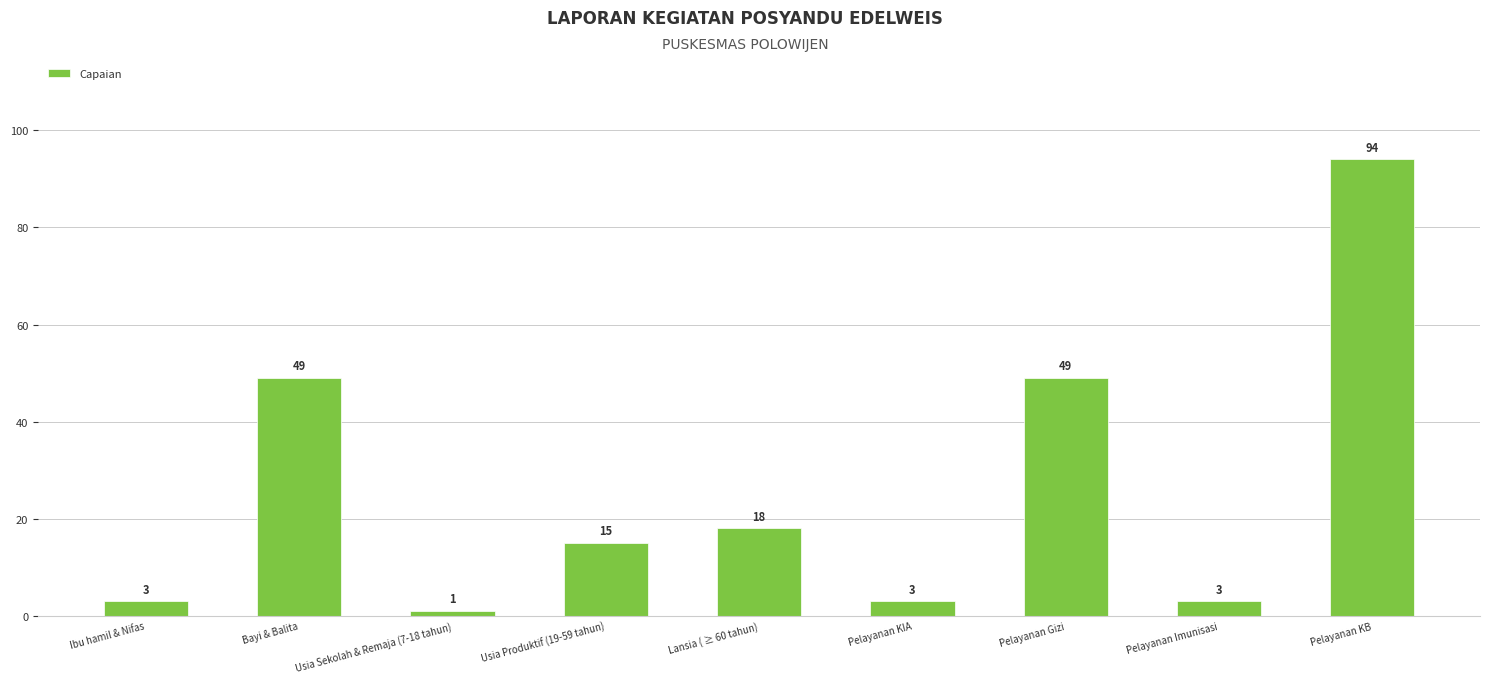

Approximately how many times larger is the value at Pelayanan KB compared to Pelayanan KIA?

31.3